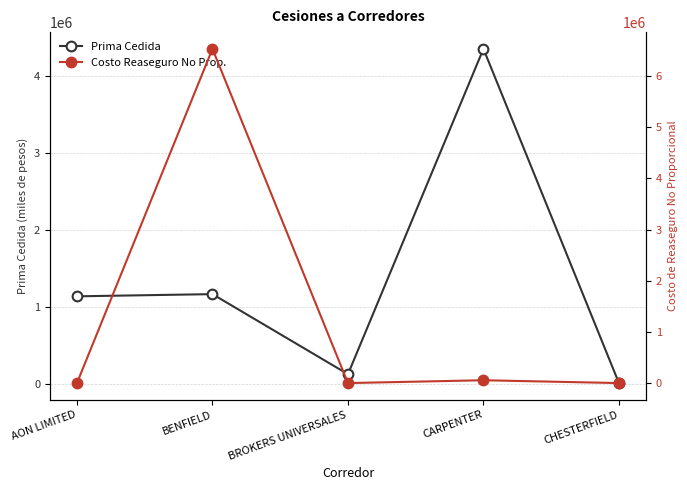

Rank the series by their average value, from highest to lowest.

Prima Cedida, Costo Reaseguro No Prop.